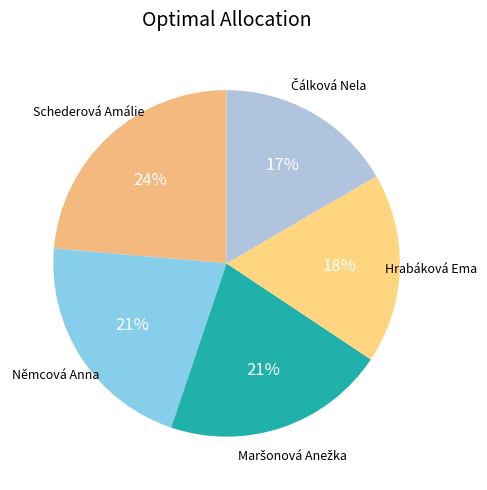

Which has a higher value, Schederová Amálie or Němcová Anna?

Schederová Amálie